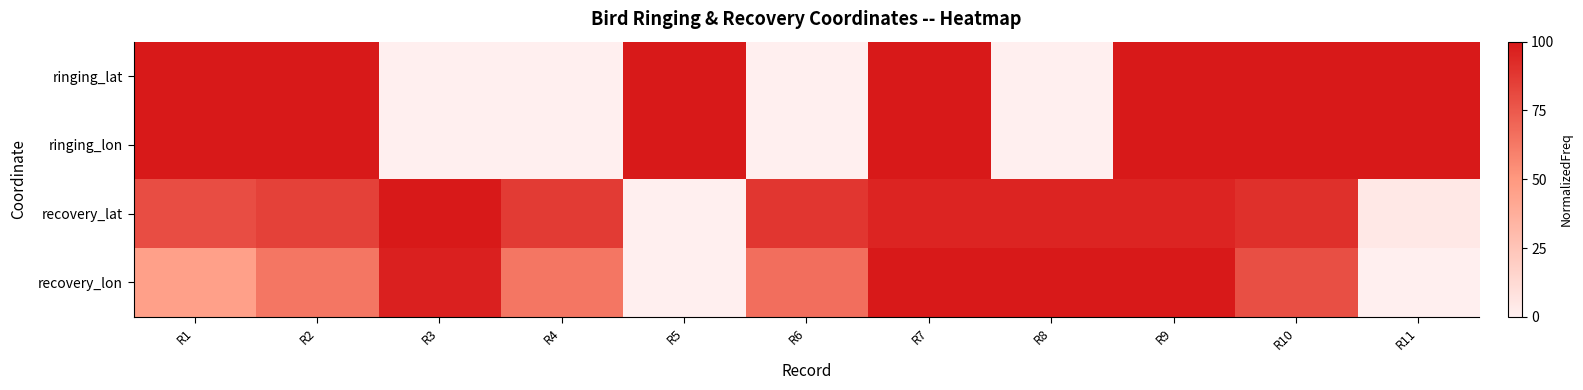

List the series in order of their peak value, lowest first.

ringing_lat, ringing_lon, recovery_lat, recovery_lon